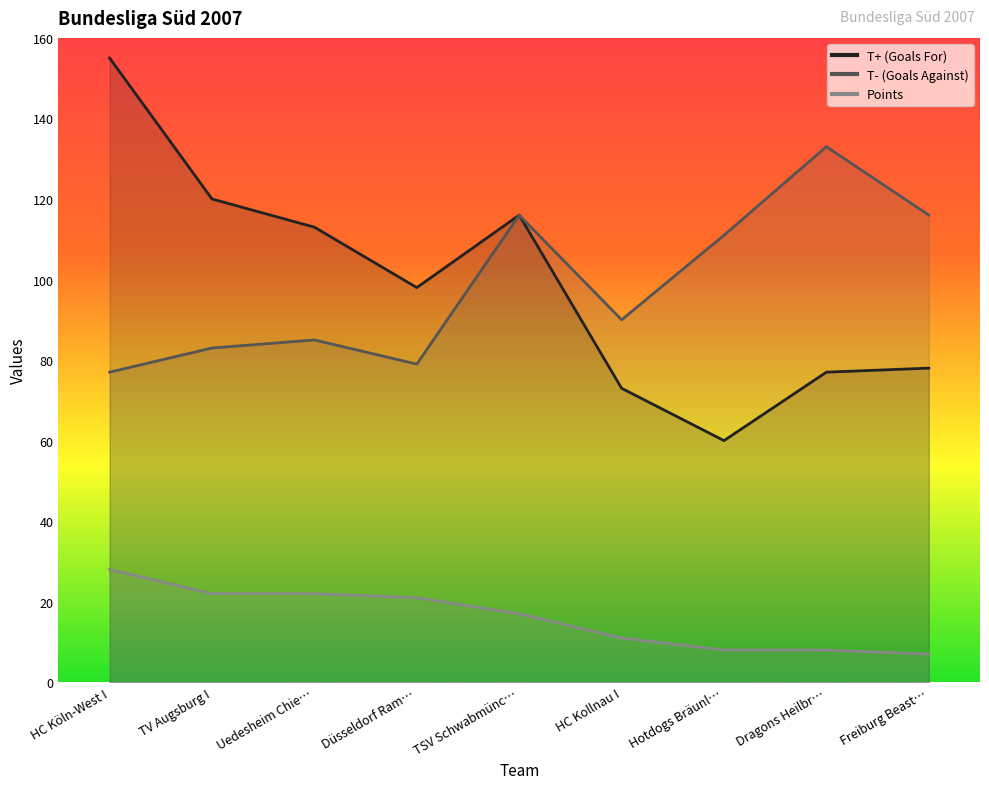

What is the value of the Points point at the 4th from the left?

21